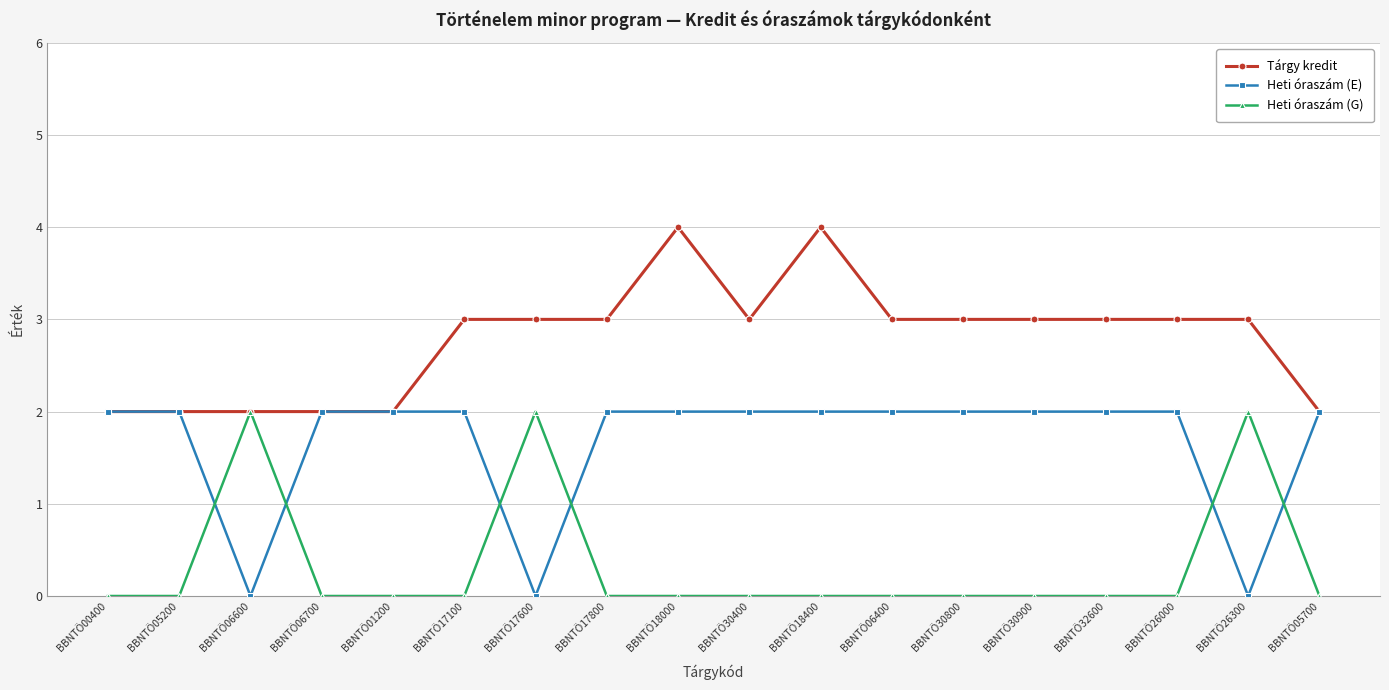

The Heti óraszám (G) series shows 0 at BBNTÖ18400. True or false?

True